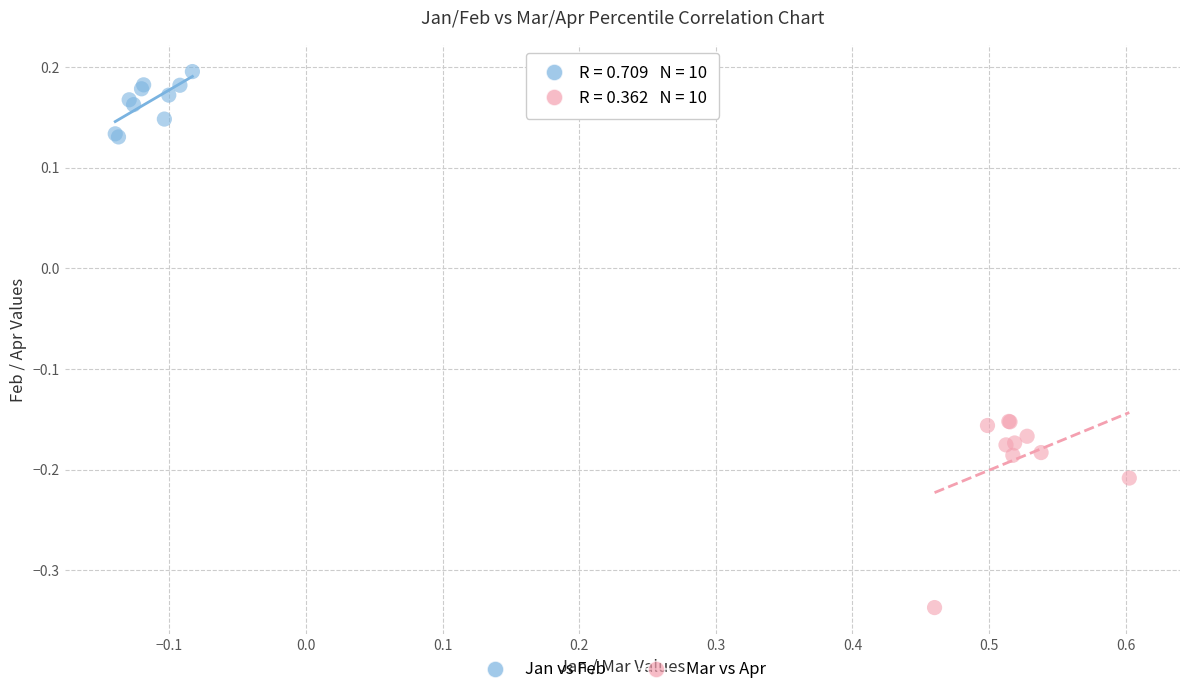

Which series has the largest Y range (max minus min)?

Mar vs Apr